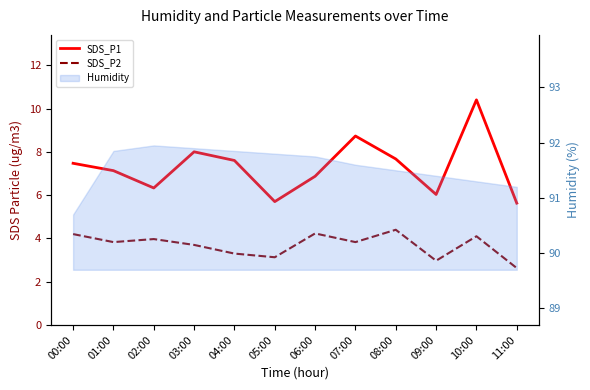

At which category does SDS_P1 reach its first local valley?

02:00